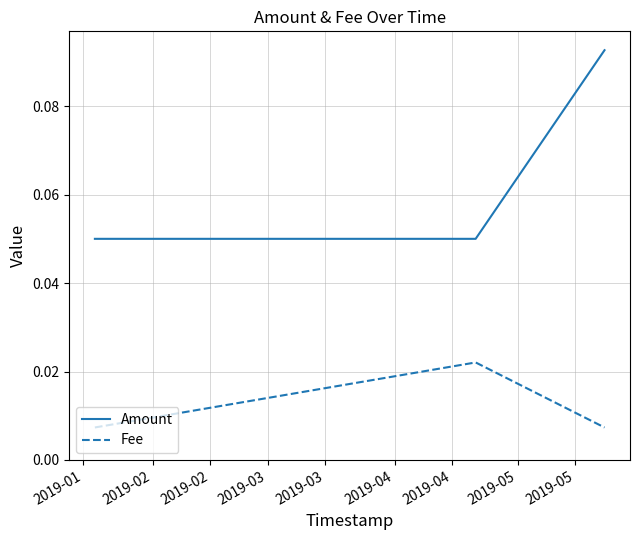

At how many categories does at least one series exceed 0?

3